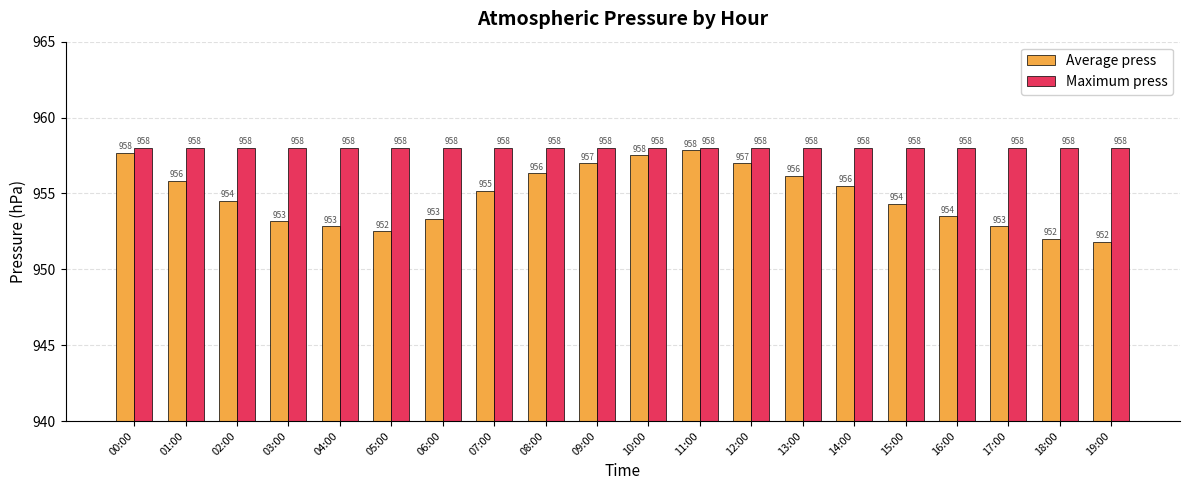

What is the highest value of the Maximum press series?

958.0